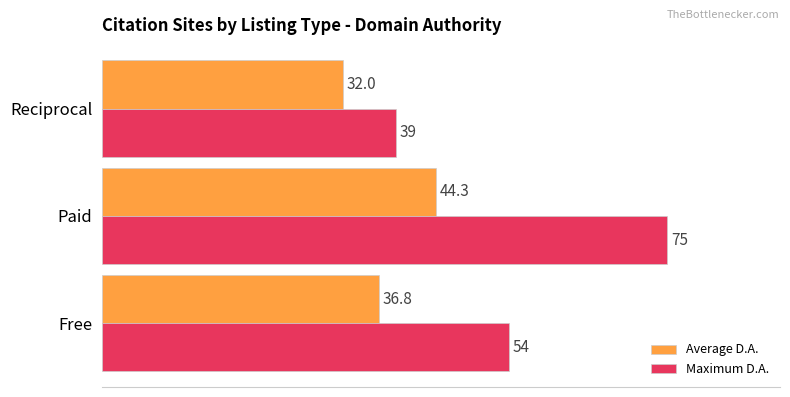

The value of Maximum D.A. at Free is 54.0. True or false?

True